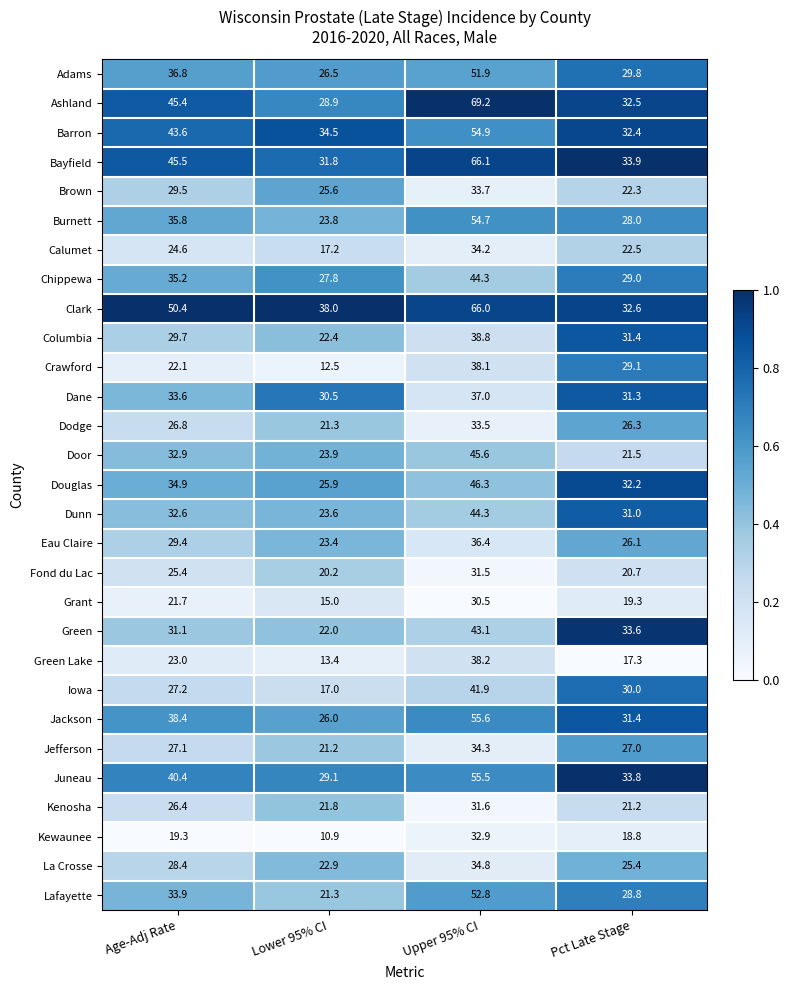

Which series has the widest spread of values?

Ashland